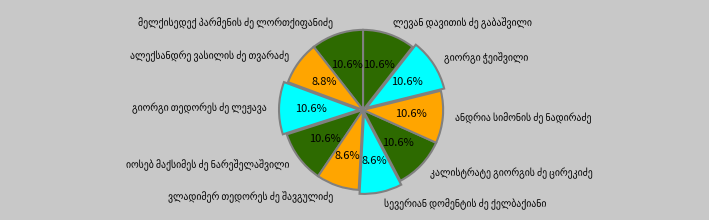

Is there a majority slice in this chart?

No